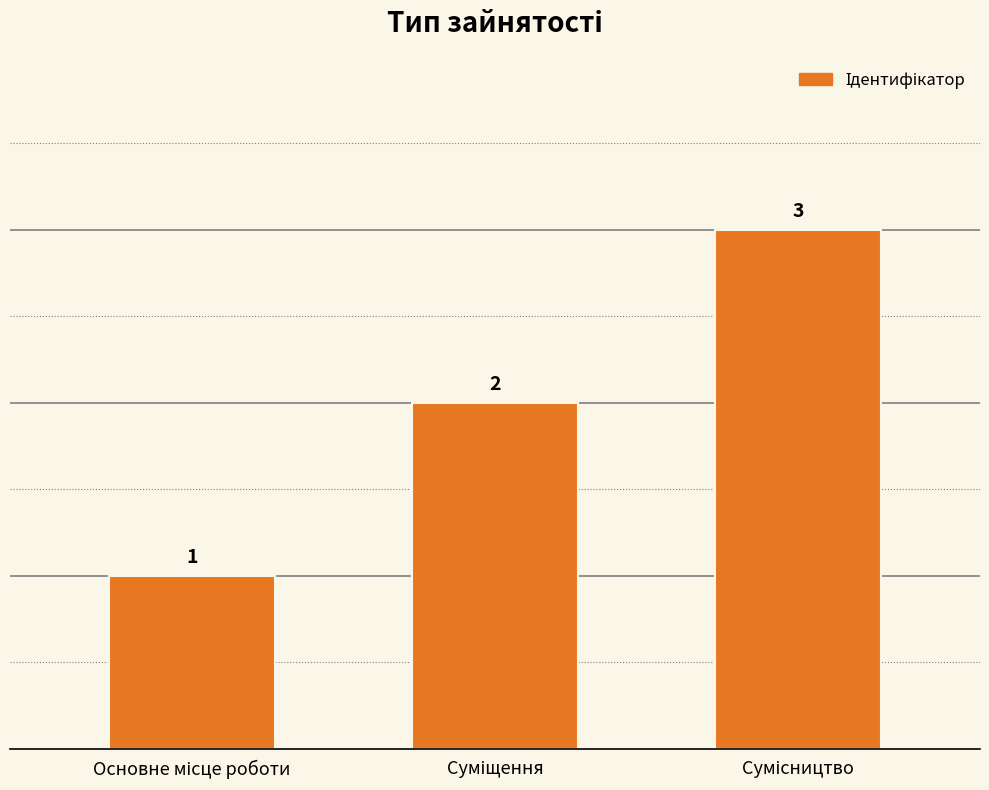

What is the greatest value displayed?

3